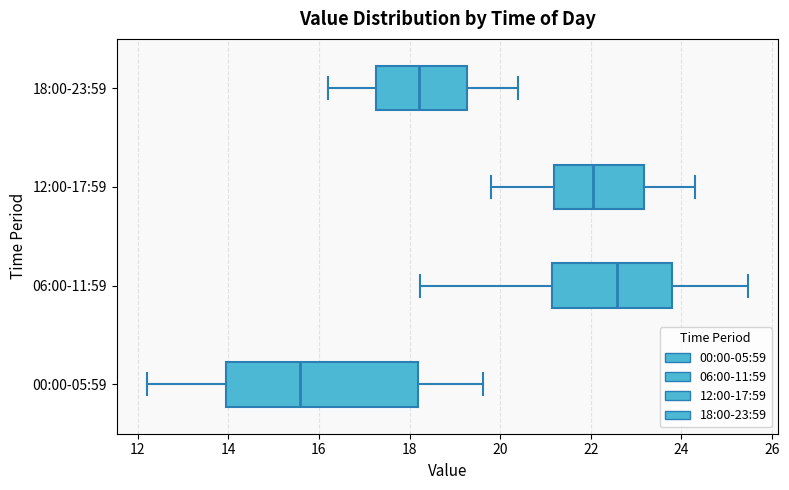

Comparing the boxes themselves (not the whiskers), which one is the widest?

00:00-05:59